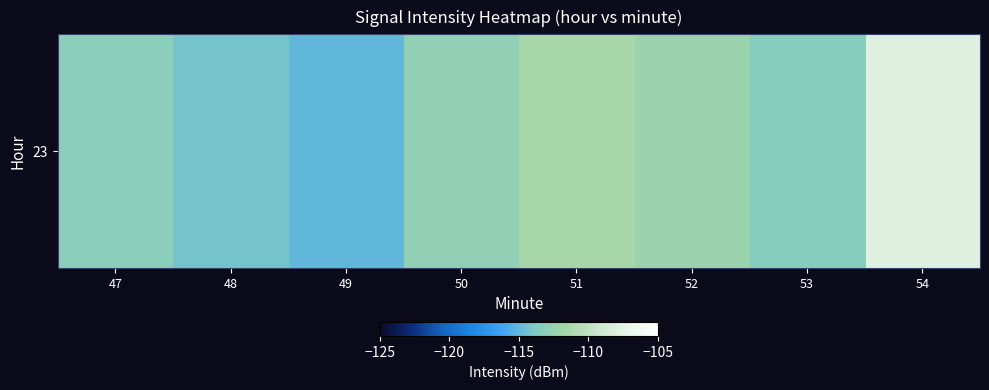

Reading right to left, what are all the values shown in this chart?

54=-107.9	53=-113.5	52=-112.3	51=-111.5	50=-112.8	49=-115.0	48=-114.2	47=-113.2